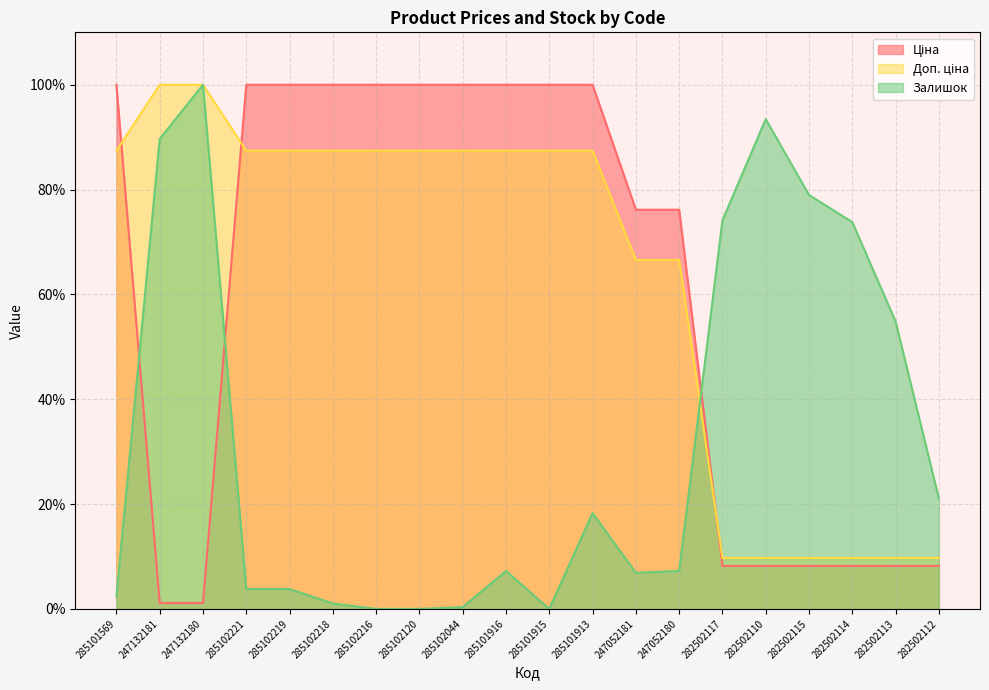

Between 285101569 and 282502113, which series saw the biggest shift?

Ціна